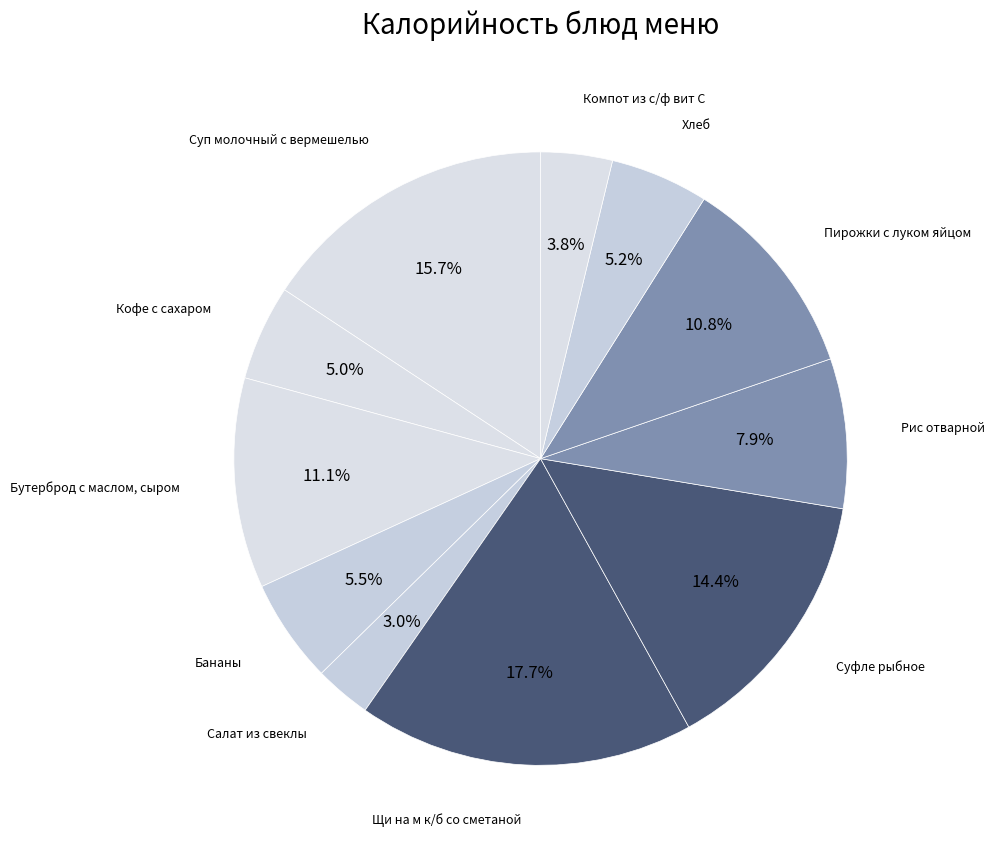

What percentage is the Компот из с/ф вит С slice, to the nearest percent?

4%